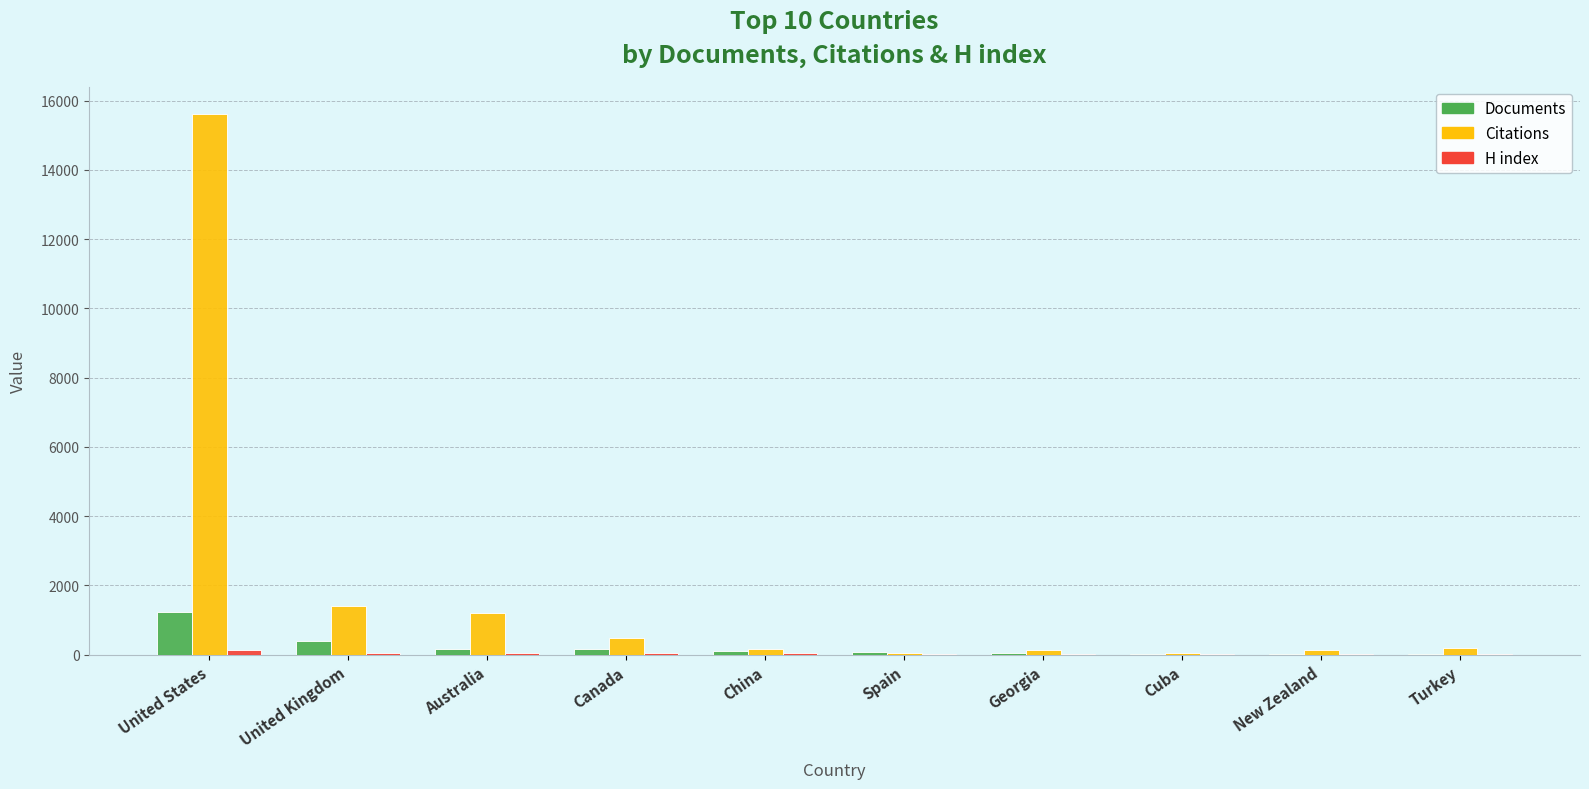

What is the maximum value for Documents?

1247